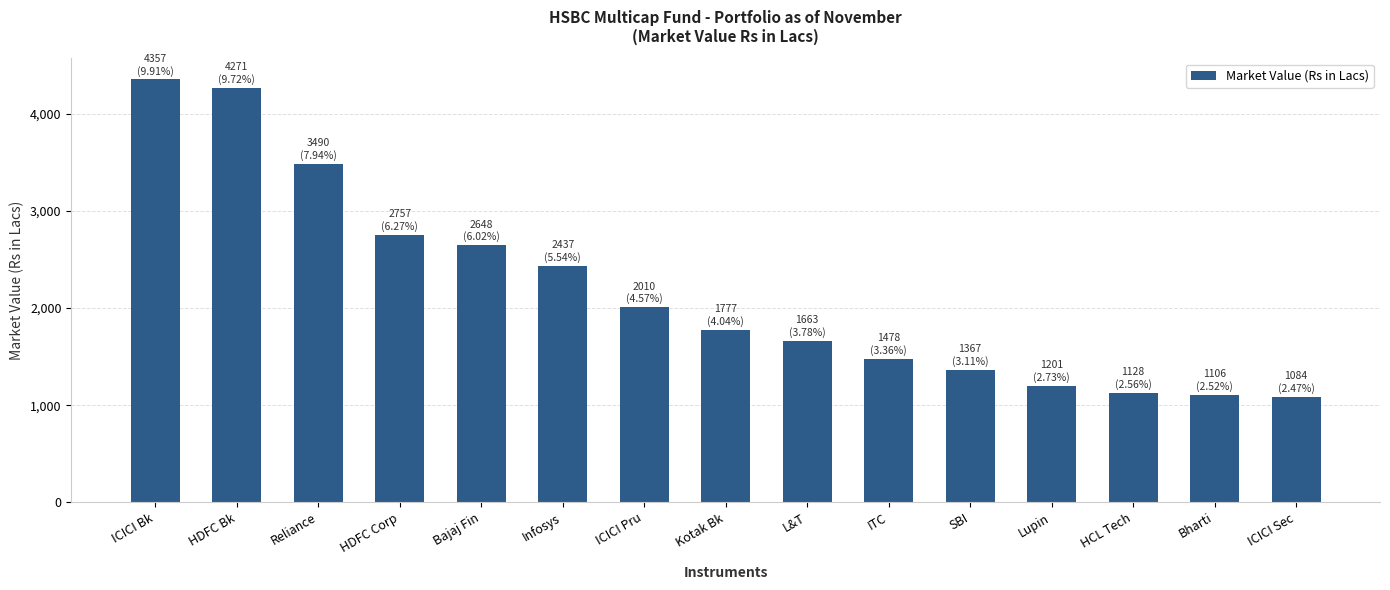

At which label does the data first exceed 1776?

ICICI Bk